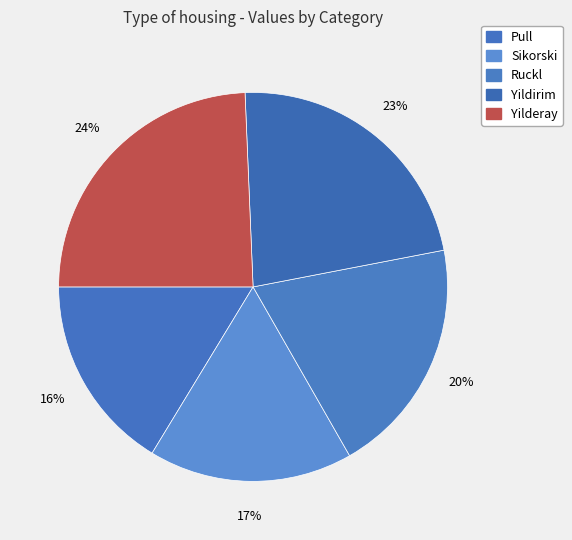

What percentage is the Sikorski slice, to the nearest percent?

17%